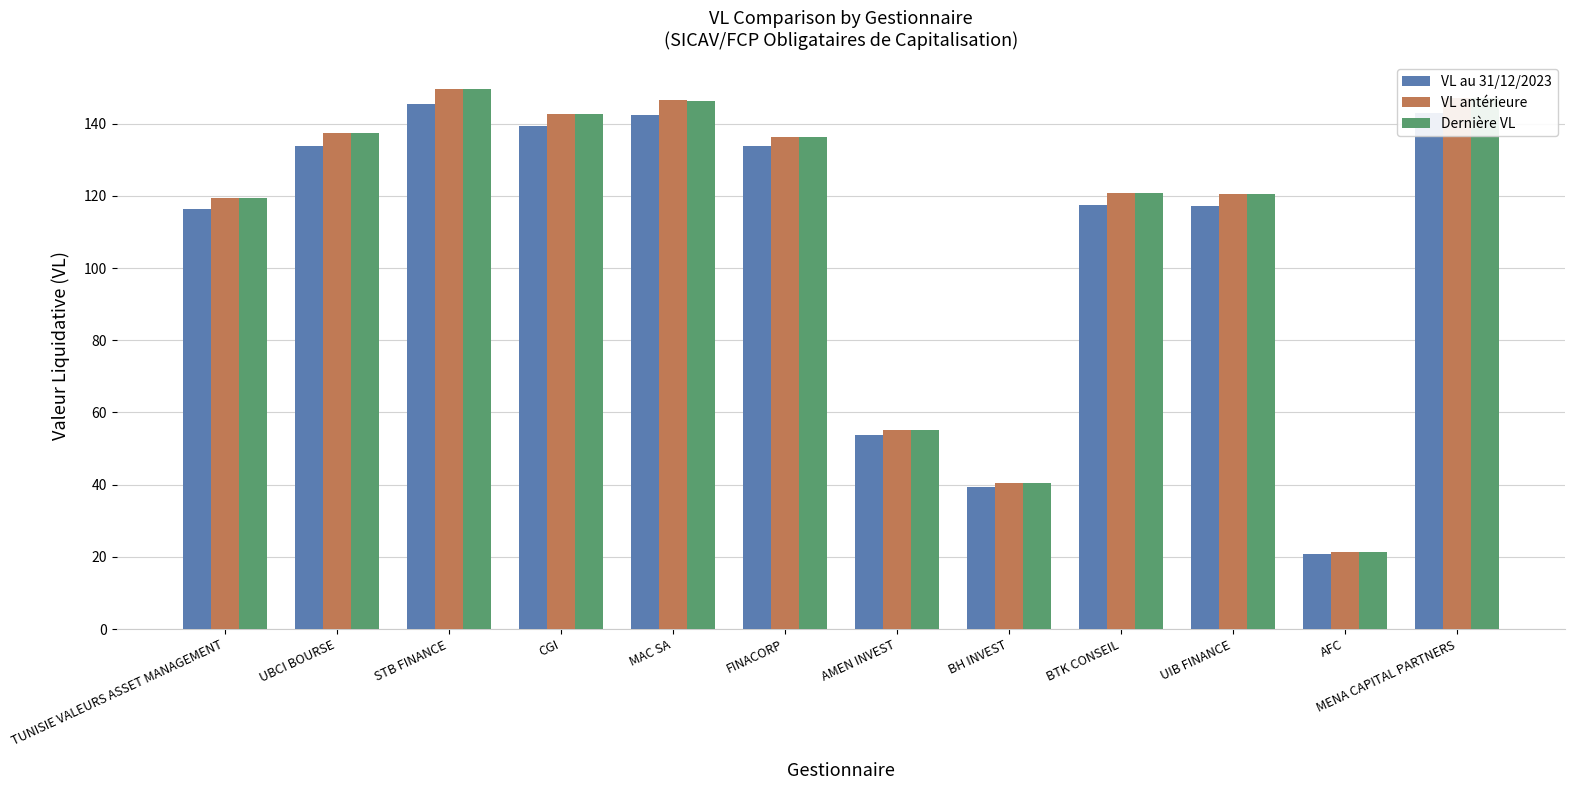

What is the total value across all series at UIB FINANCE?

358.4